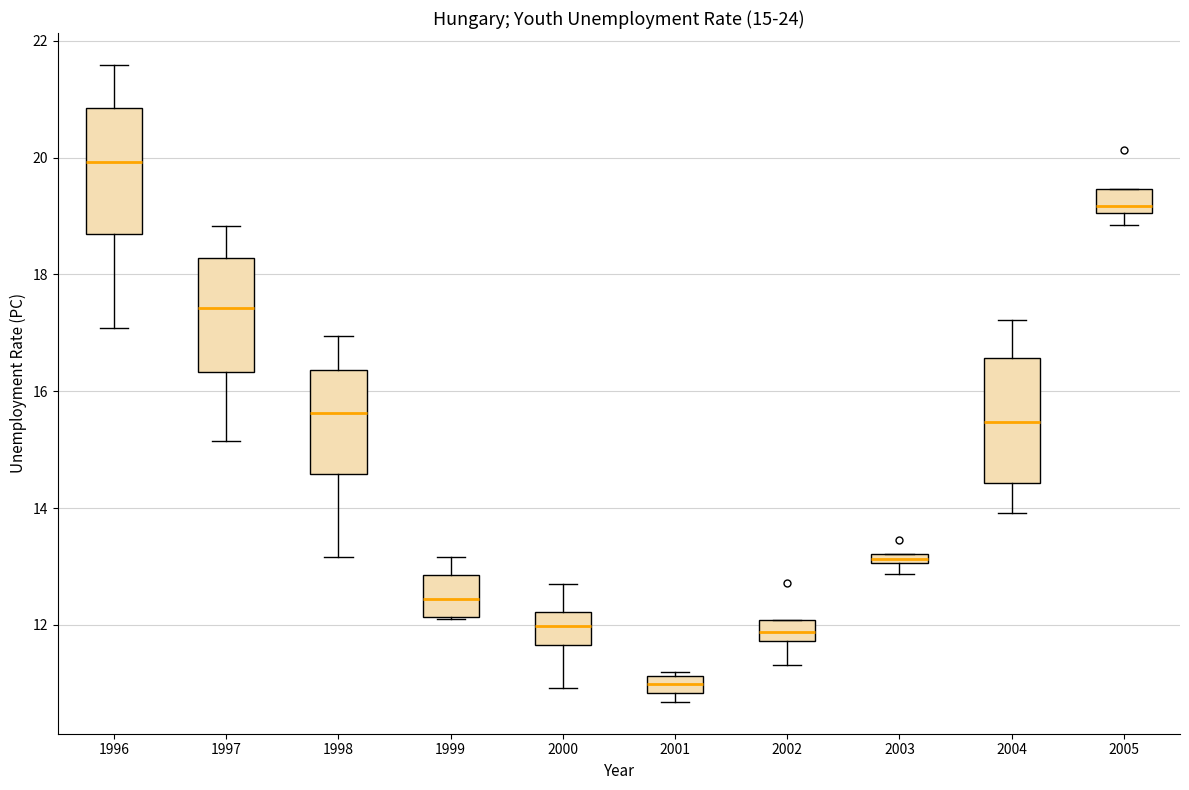

Which box's median line is the lowest?

2001